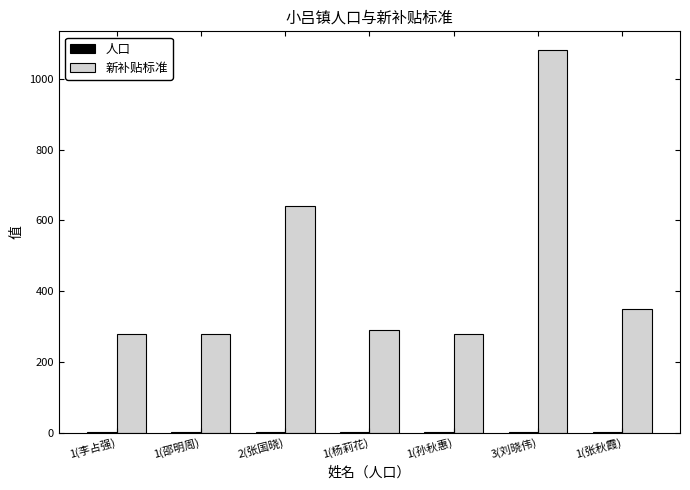

Which series changed the most between 1(邵明周) and 2(张国晓)?

新补贴标准